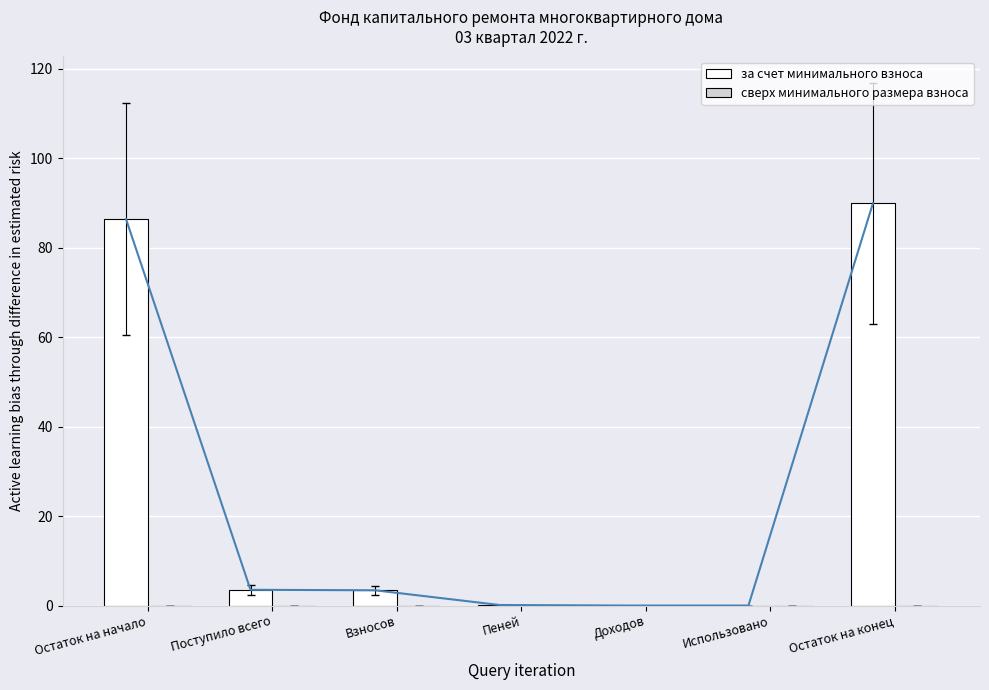

True or false: за счет минимального взноса has a value of 56.0 at Остаток на конец.

False